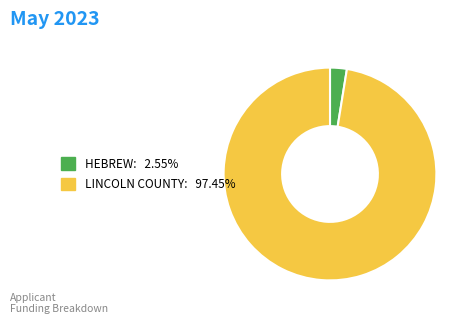

How many segments does this pie chart have?

2